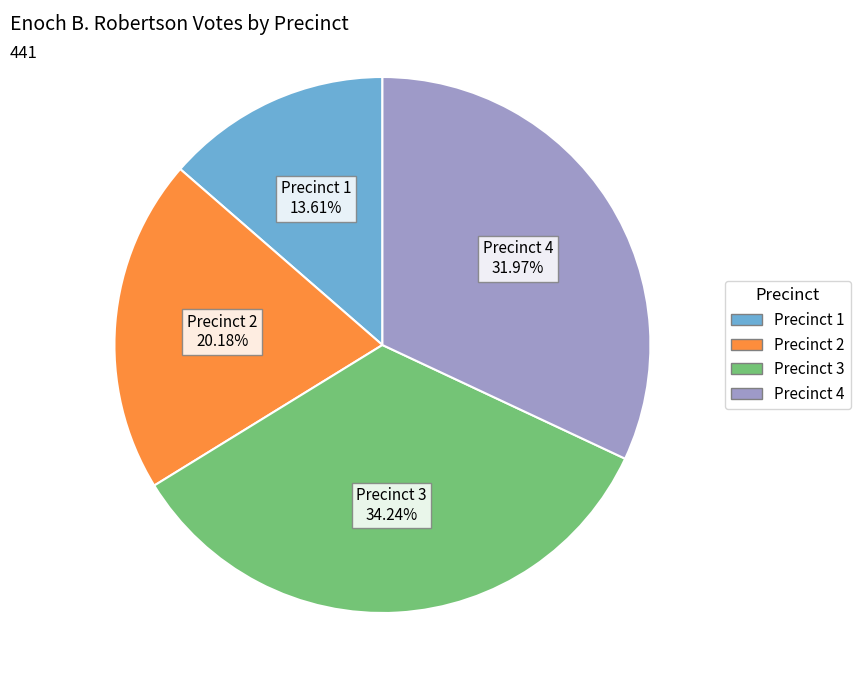

Is there a majority slice in this chart?

No